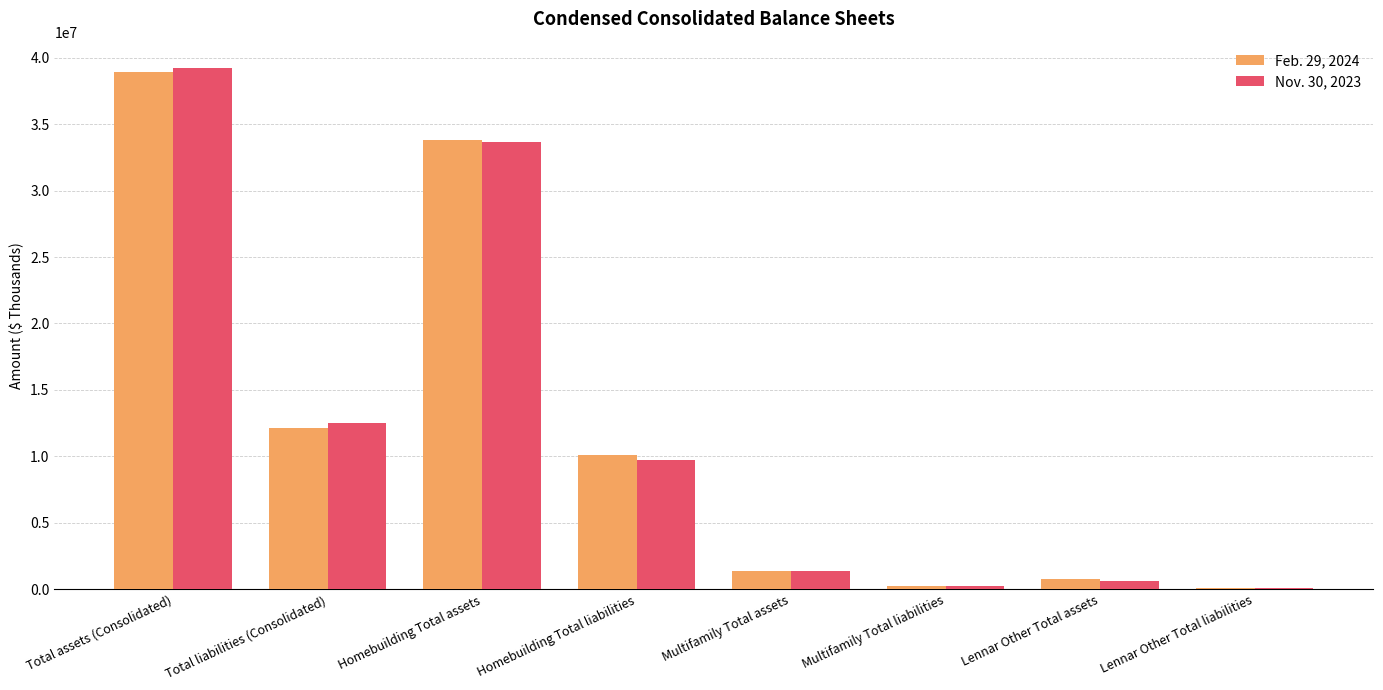

How many data points does each series have?

8